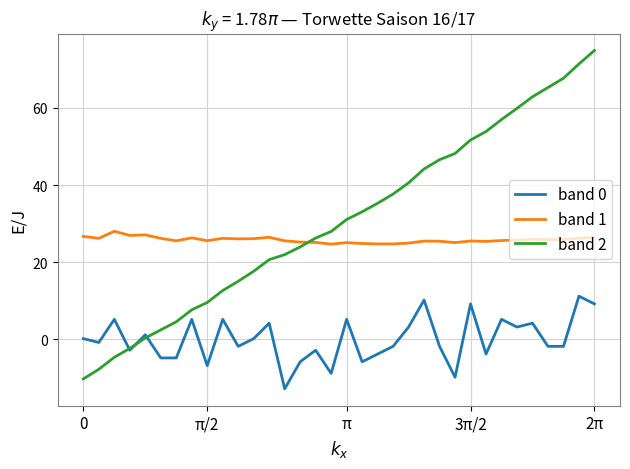

Does the chart display data point markers on the line(s)?

No